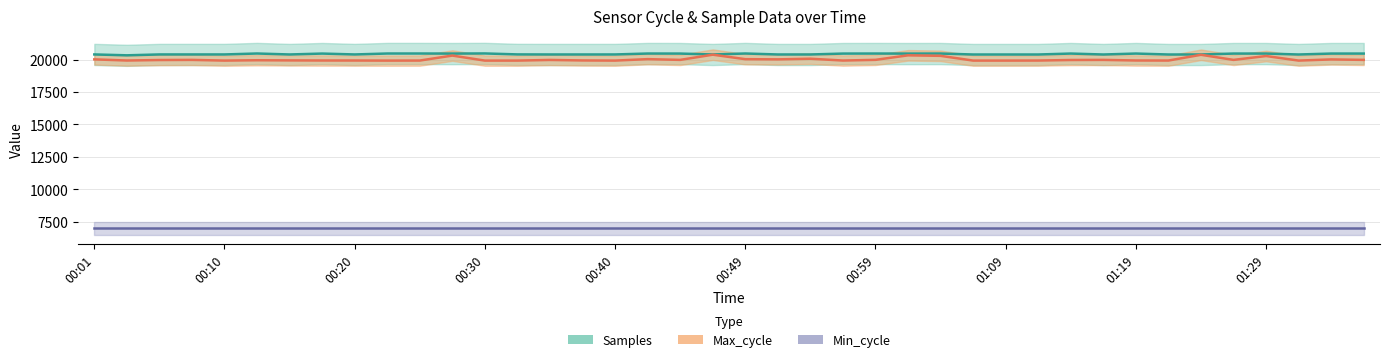

In Max_cycle, how many points are lower than both neighbors (excluding endpoints)?

11